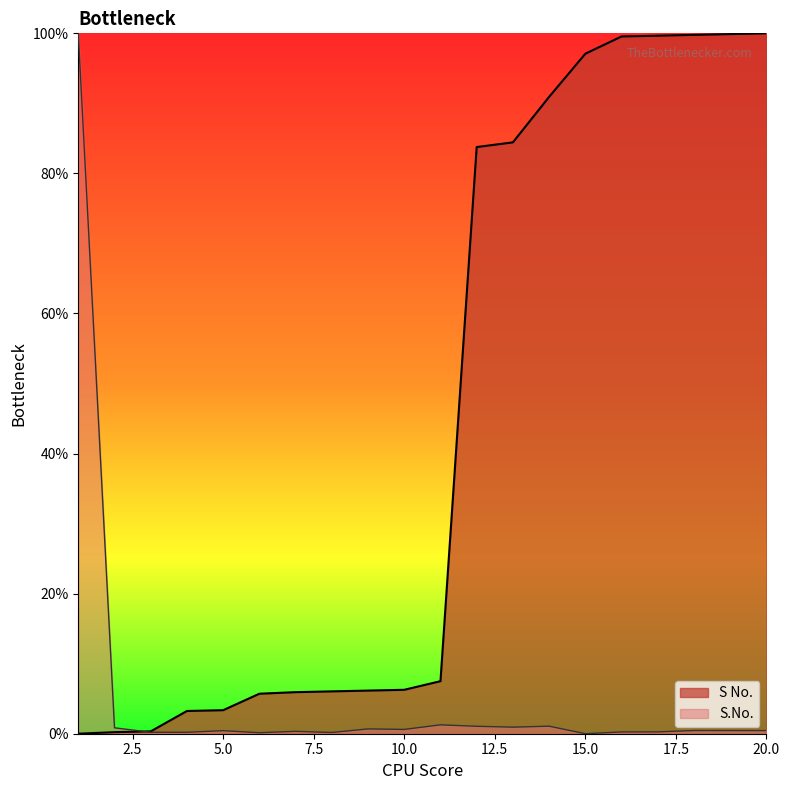

The S No. series shows 99.9 at 19. True or false?

True